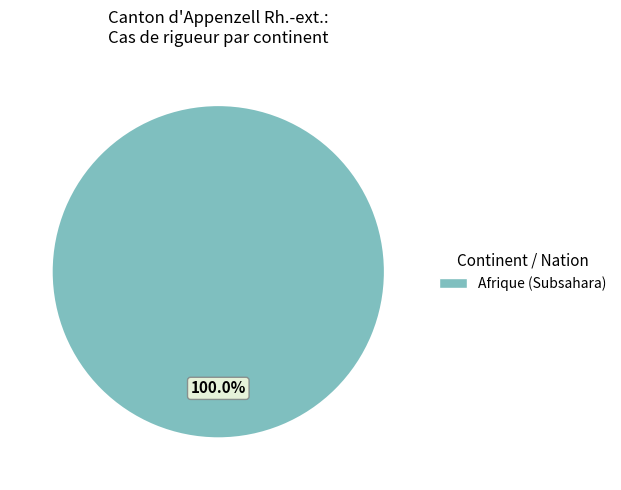

How many segments does this pie chart have?

1